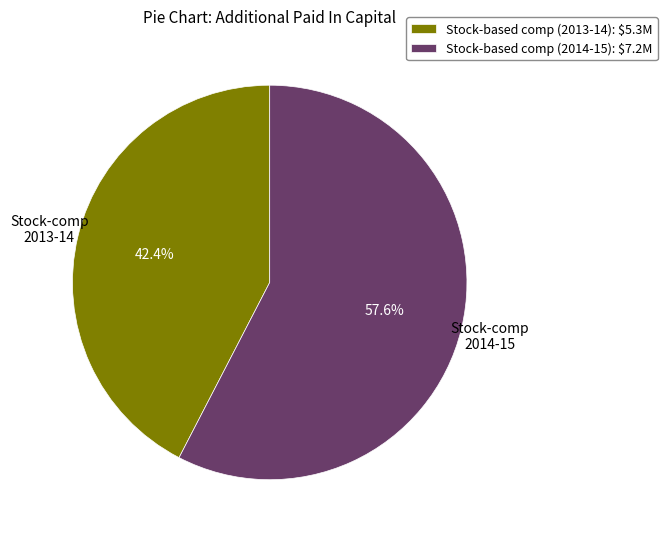

Which slice is the smallest?

Stock-based comp (2013-14): $5.3M